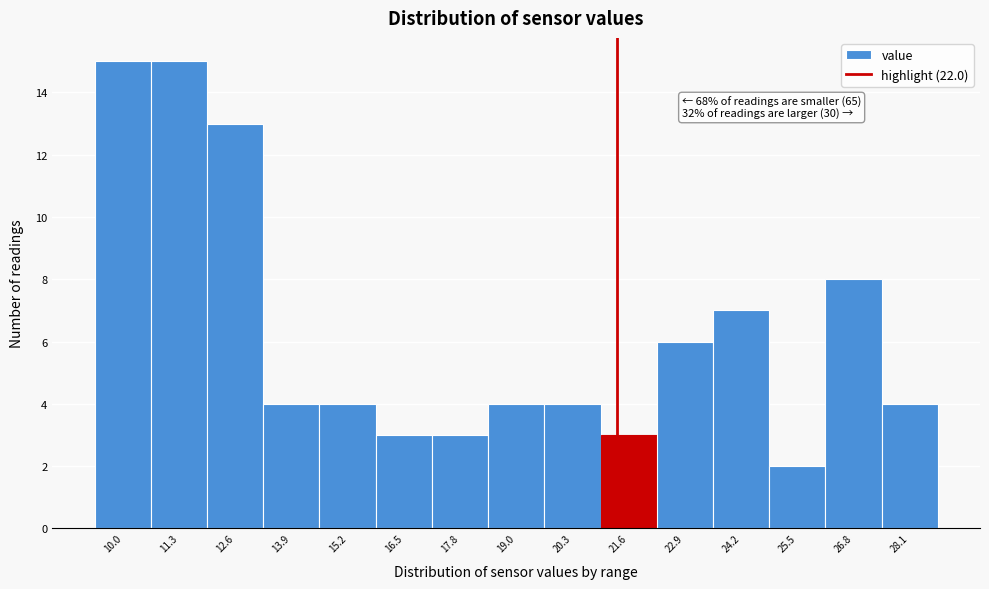

Reading left to right, list all the values displayed in this chart.

10.0=15	11.3=15	12.6=13	13.9=4	15.2=4	16.5=3	17.8=3	19.0=4	20.3=4	21.6=3	22.9=6	24.2=7	25.5=2	26.8=8	28.1=4